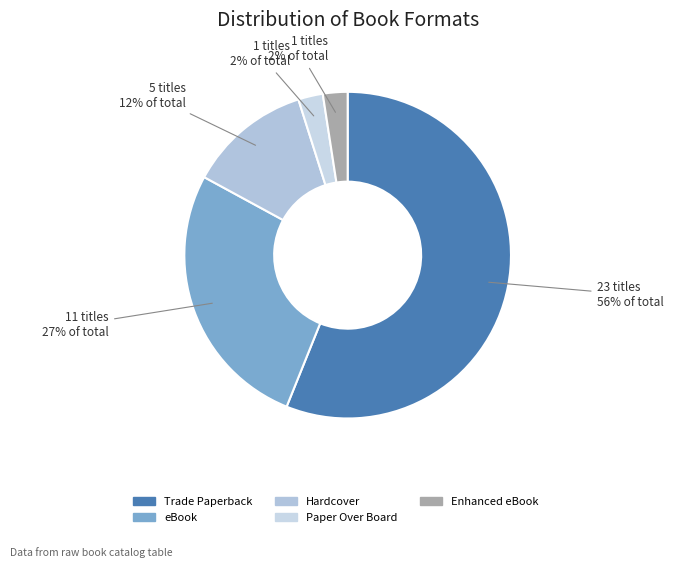

Count the number of slices in the pie.

5